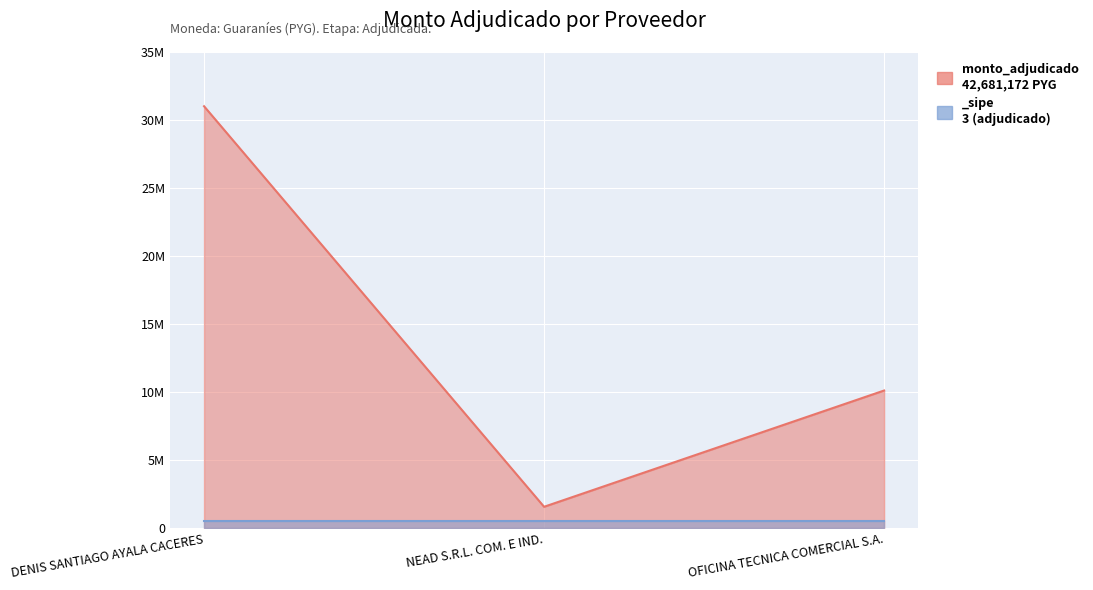

Does the chart have visible grid lines?

Yes